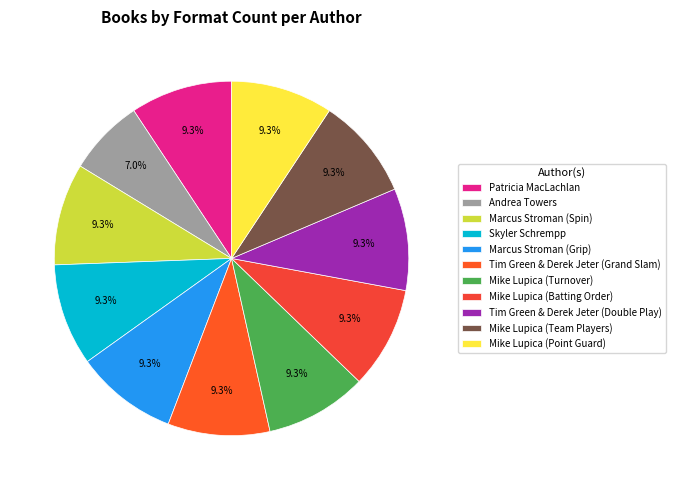

How many slices are in this pie chart?

11